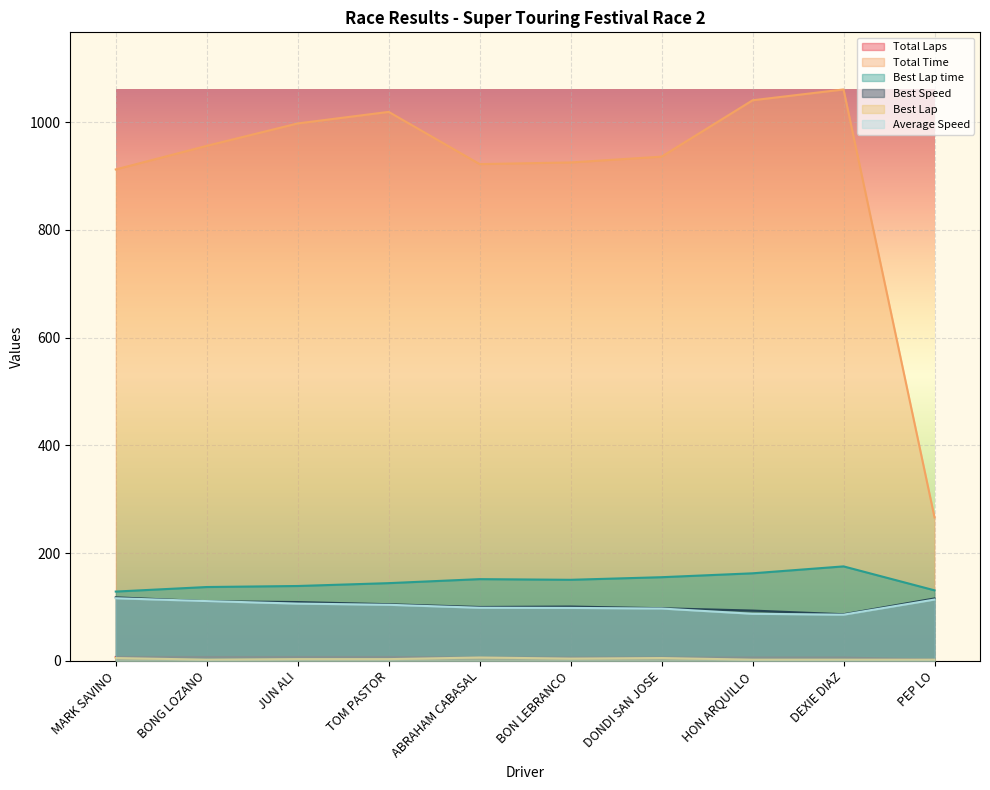

What is the maximum value for Total Time?

1060.5